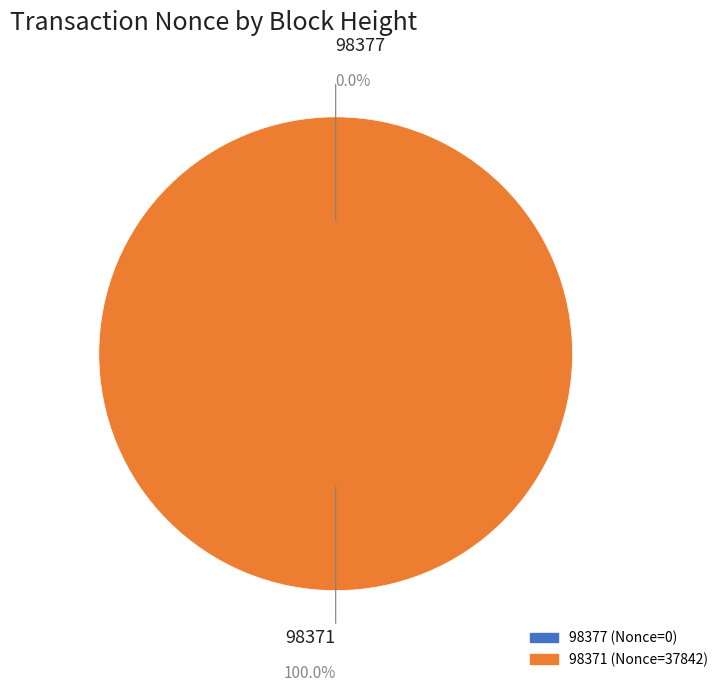

What is the change in value from 98377 to 98371?

+37842